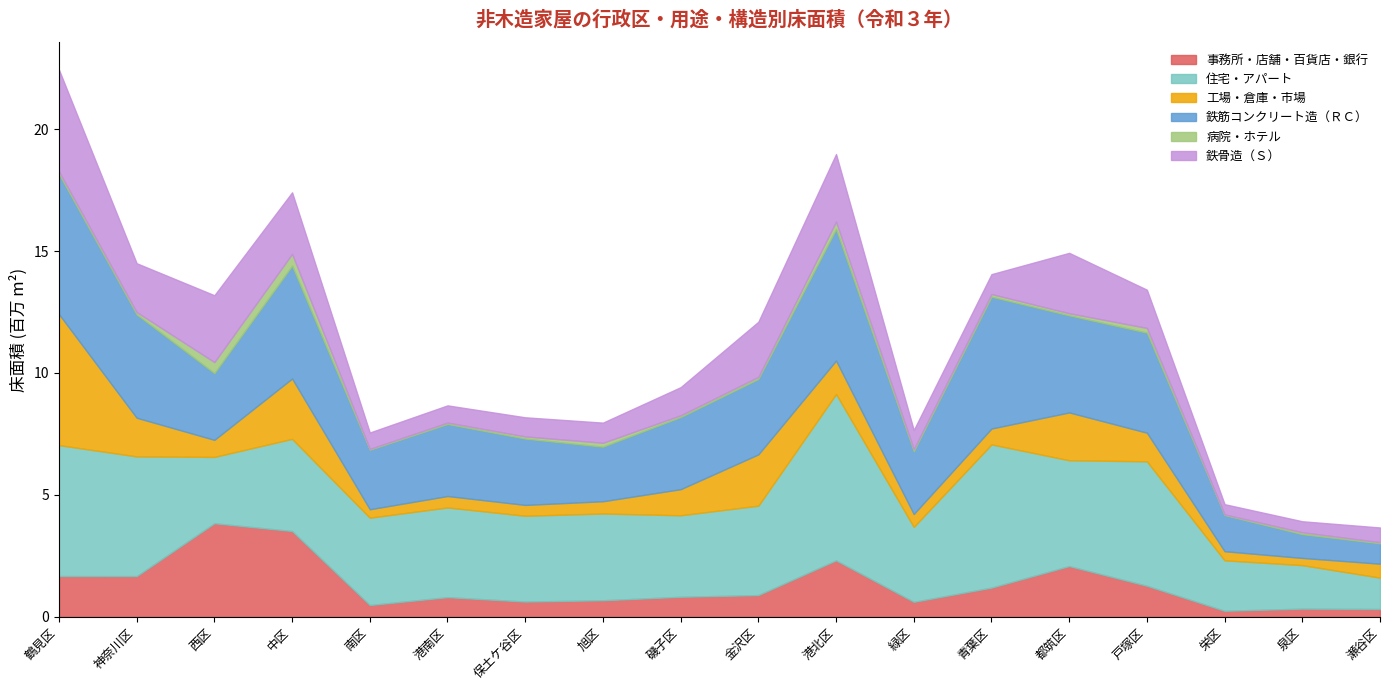

Is it true that 鉄骨造（Ｓ） equals 4169856 at 鶴見区?

True